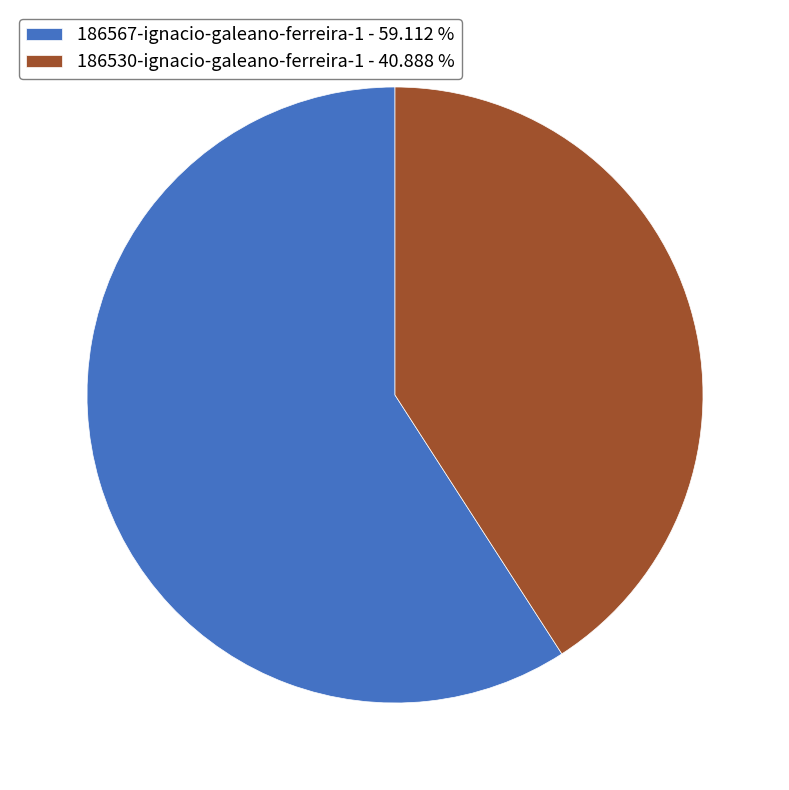

The 186567-ignacio-galeano-ferreira-1 slice represents 59% of the pie. True or false?

True